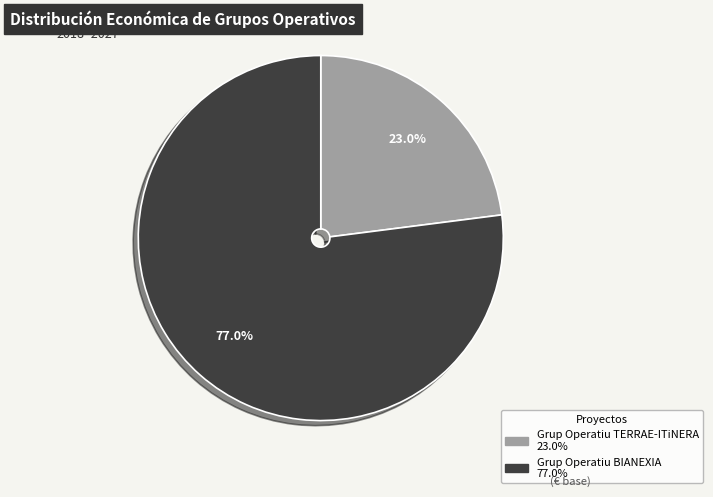

To the nearest percent, what is the combined percentage of Grup Operatiu BIANEXIA and Grup Operatiu TERRAE-ITiNERA?

100%